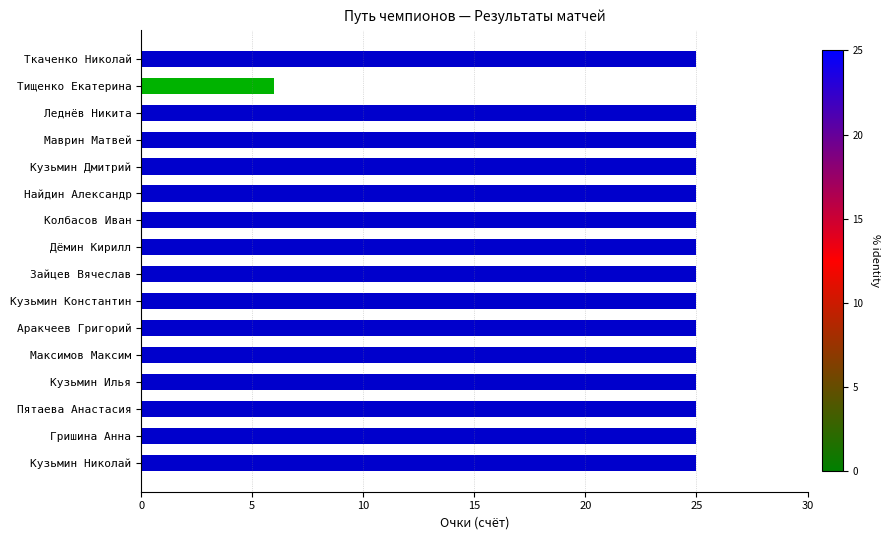

Which has a higher value, Кузьмин Константин or Тищенко Екатерина?

Кузьмин Константин